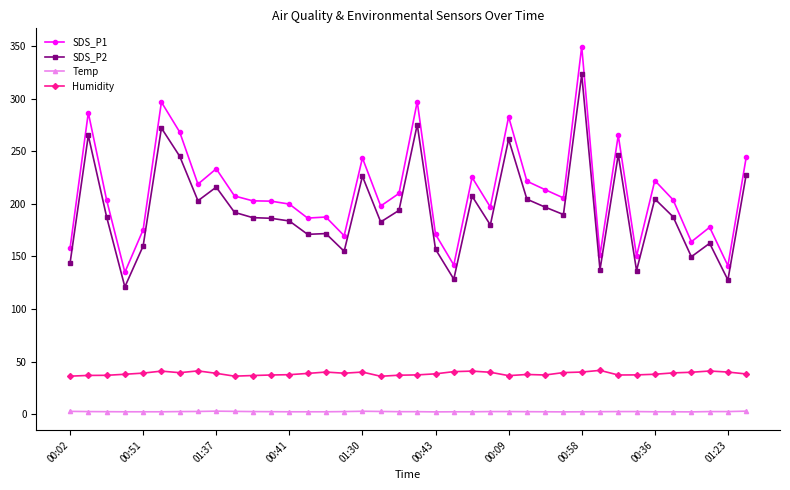

What are all the series names shown in the legend?

SDS_P1, SDS_P2, Temp, Humidity